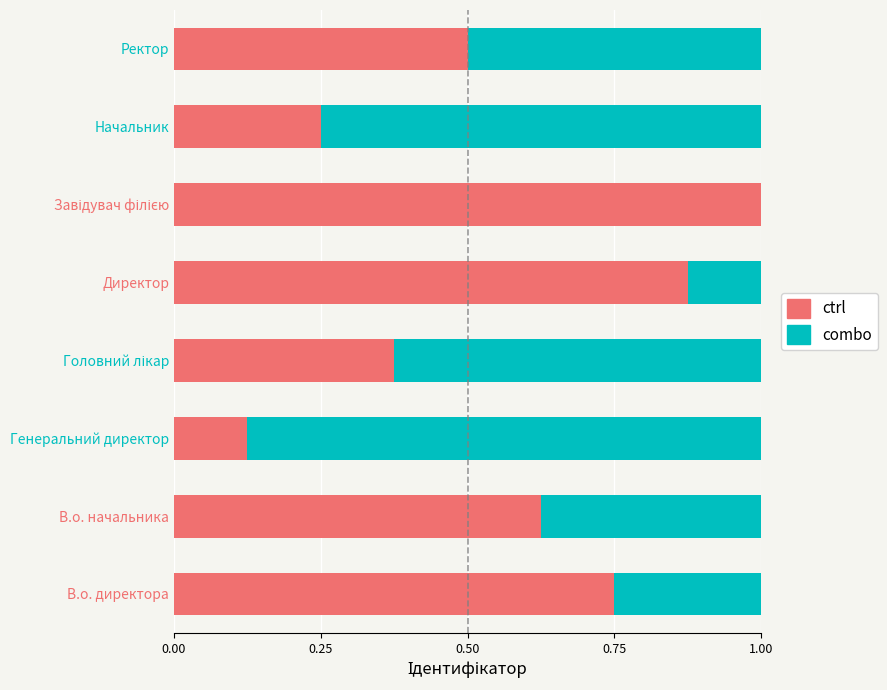

What is the total value across all series at В.о. директора?

1.0